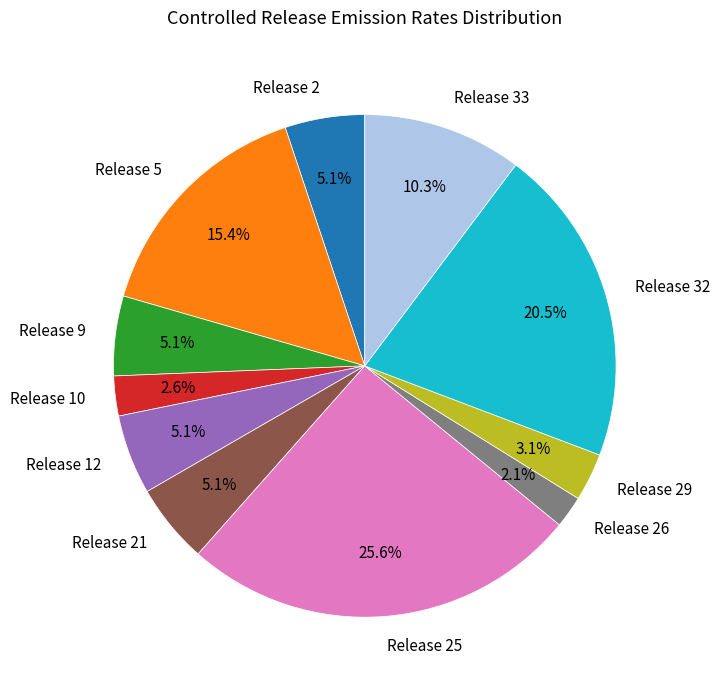

Which slice is the largest?

Release 25